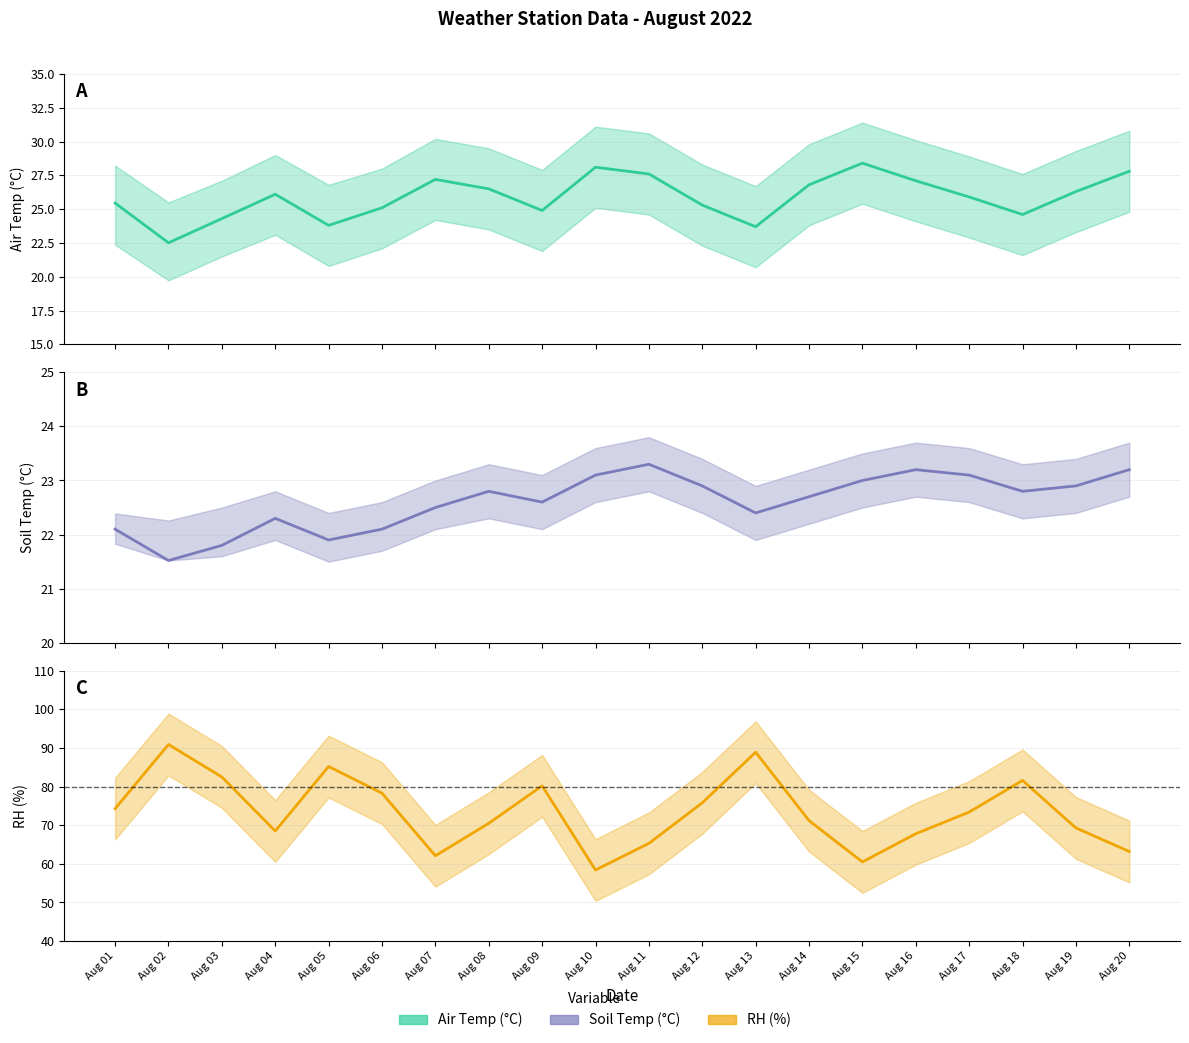

True or false: SoilTemp and RH (%) cross at least once.

False